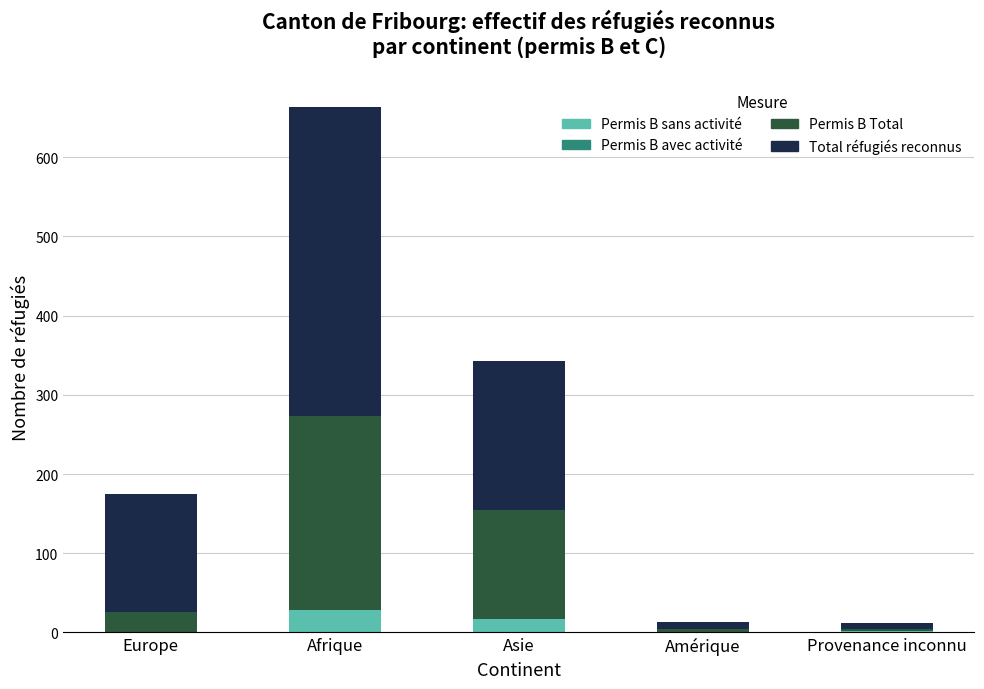

How many bars are there in total?

20